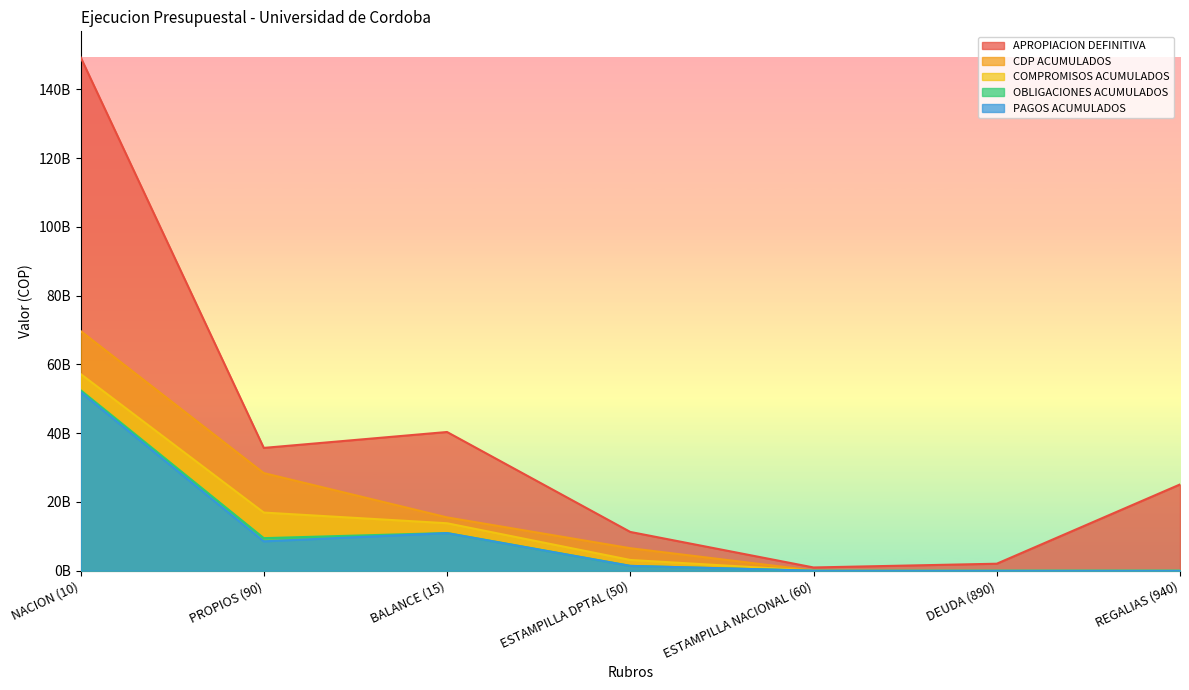

What is the total value across all series at ESTAMPILLA NACIONAL (60)?

989724971